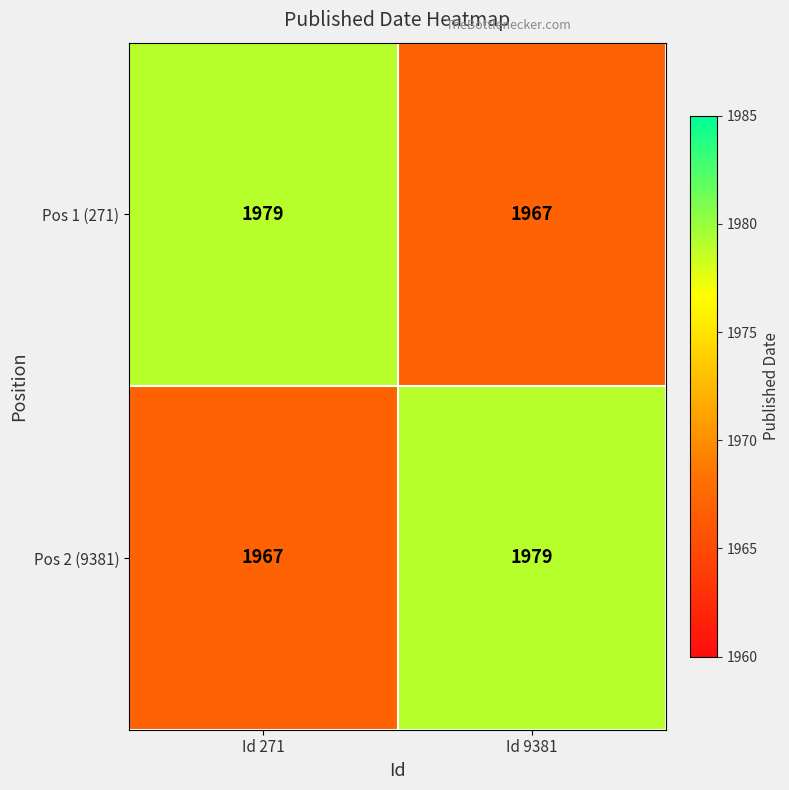

At how many categories does at least one series exceed 1971?

2